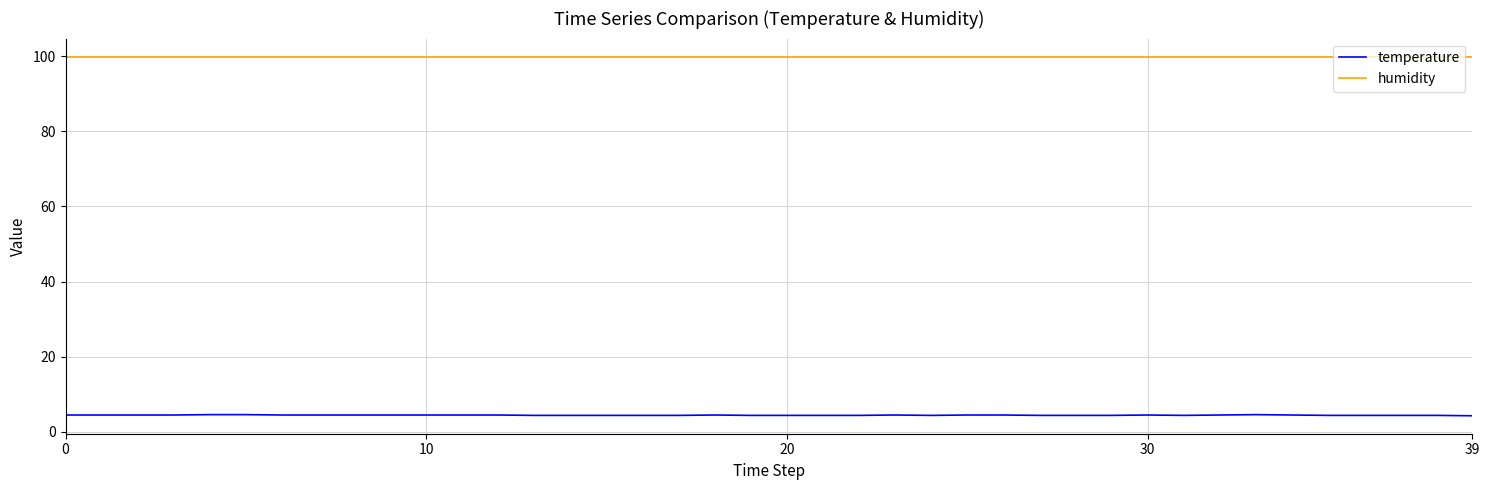

True or false: humidity and temperature intersect in this chart.

False